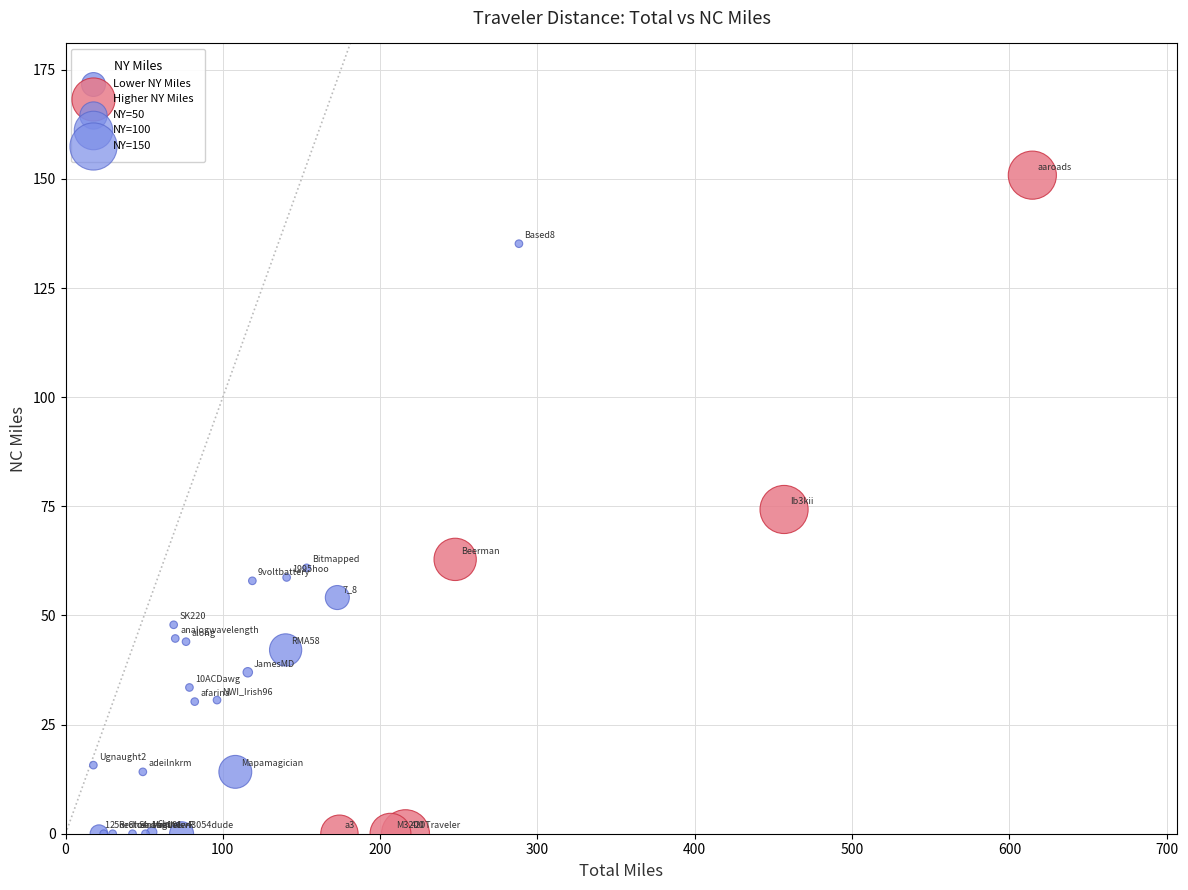

Which series has the widest spread of Y values?

Higher NY Miles